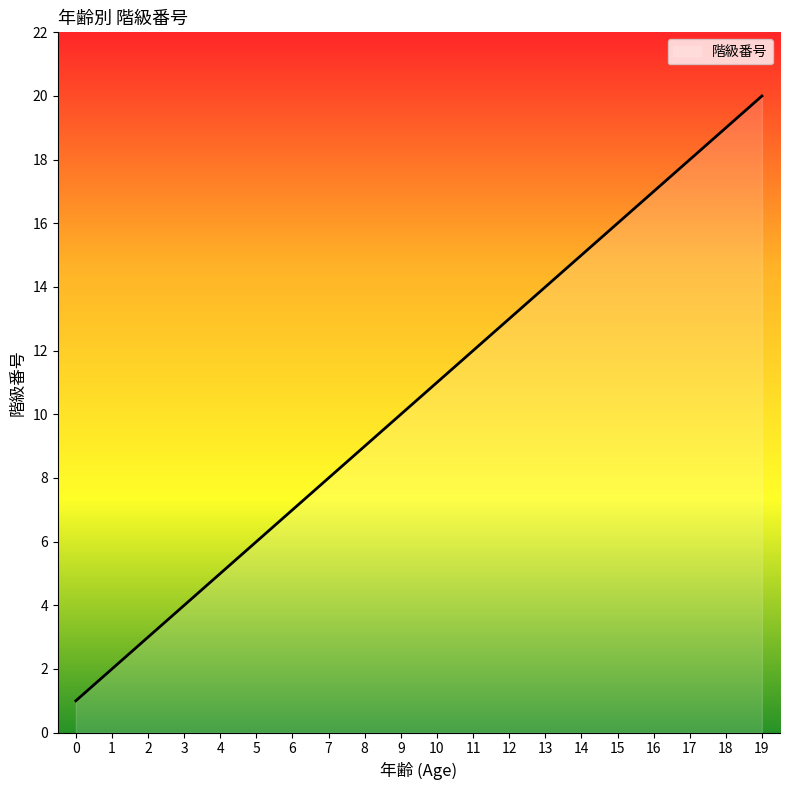

Between 1 and 11, which is larger?

11